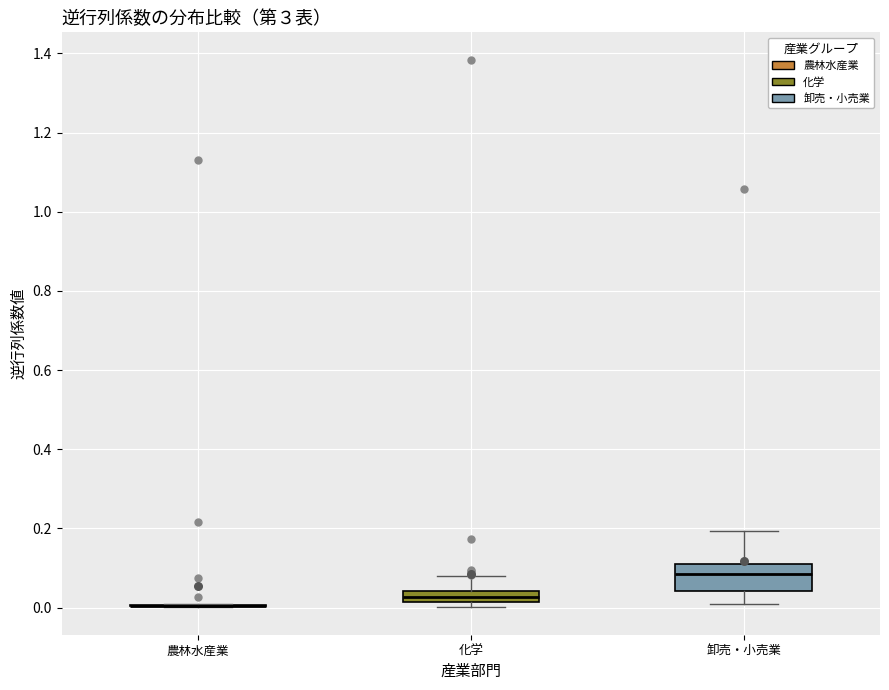

Where does the upper whisker of the box for 卸売・小売業 end on the y-axis? The values are not printed on the chart, so give them approximately, as read against the axis.

0.20